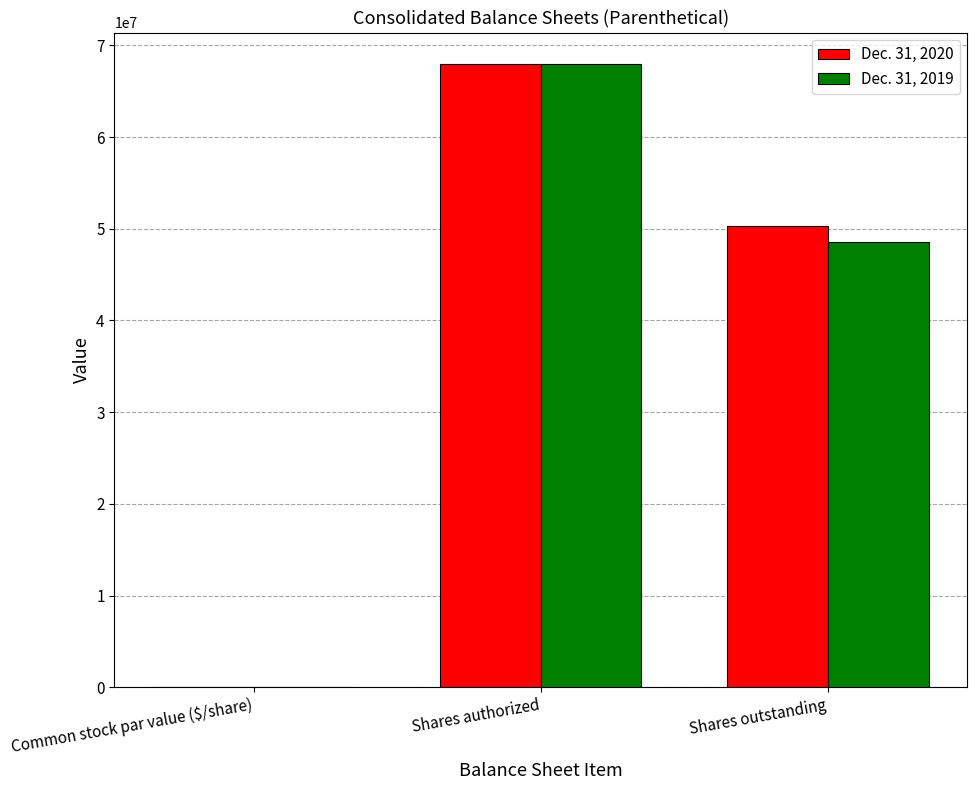

Between Common stock par value ($/share) and Shares outstanding, which series saw the biggest shift?

Dec. 31, 2020